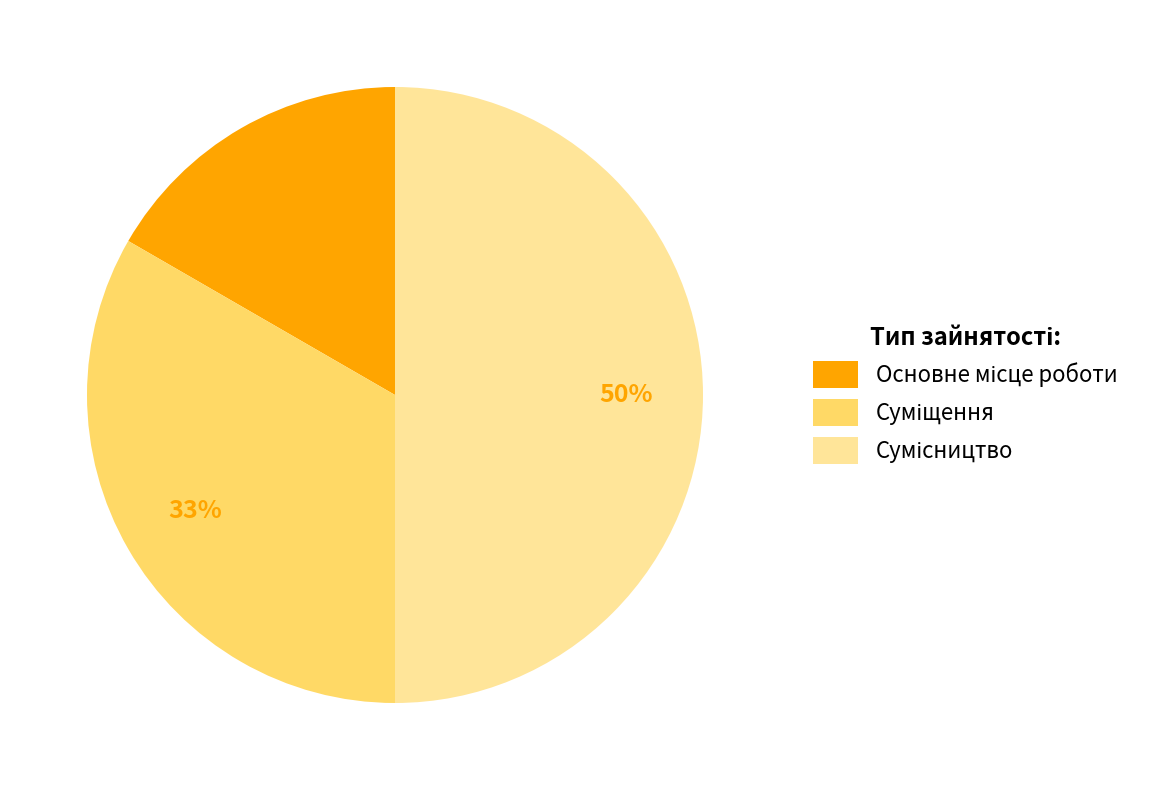

How many segments does this pie chart have?

3